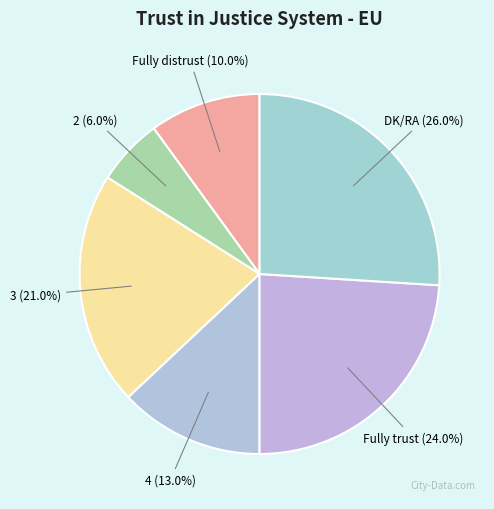

Which slice is the smallest?

2